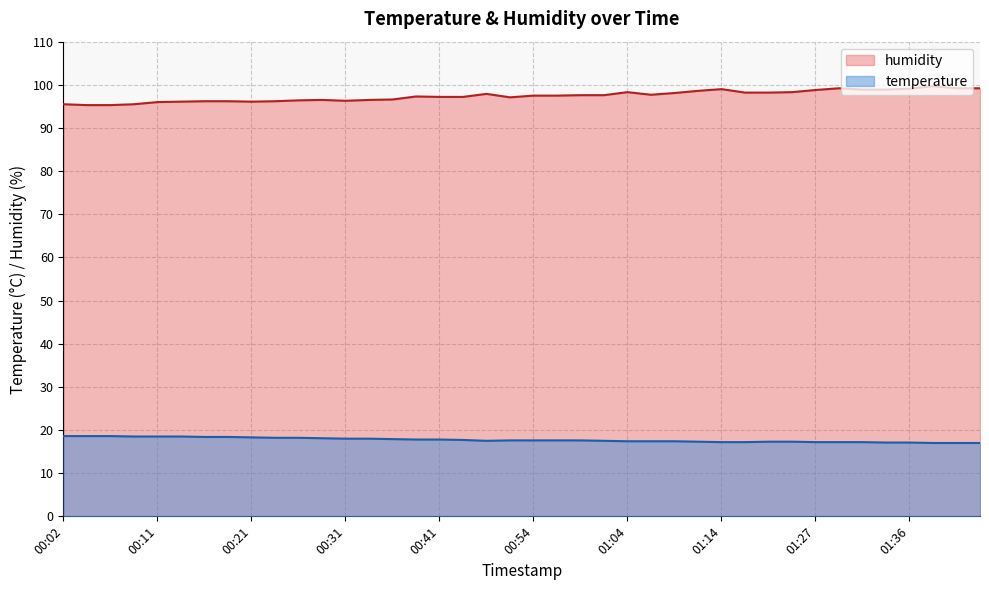

Which series has the largest total across all categories?

humidity